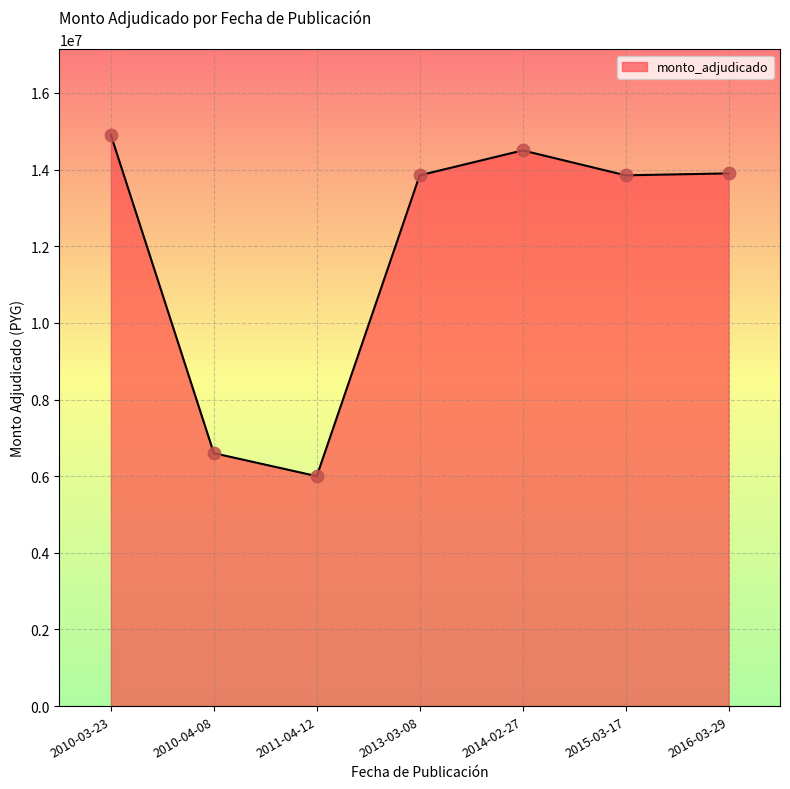

What is the change in value from 2010-04-08 to 2014-02-27?

+7900000